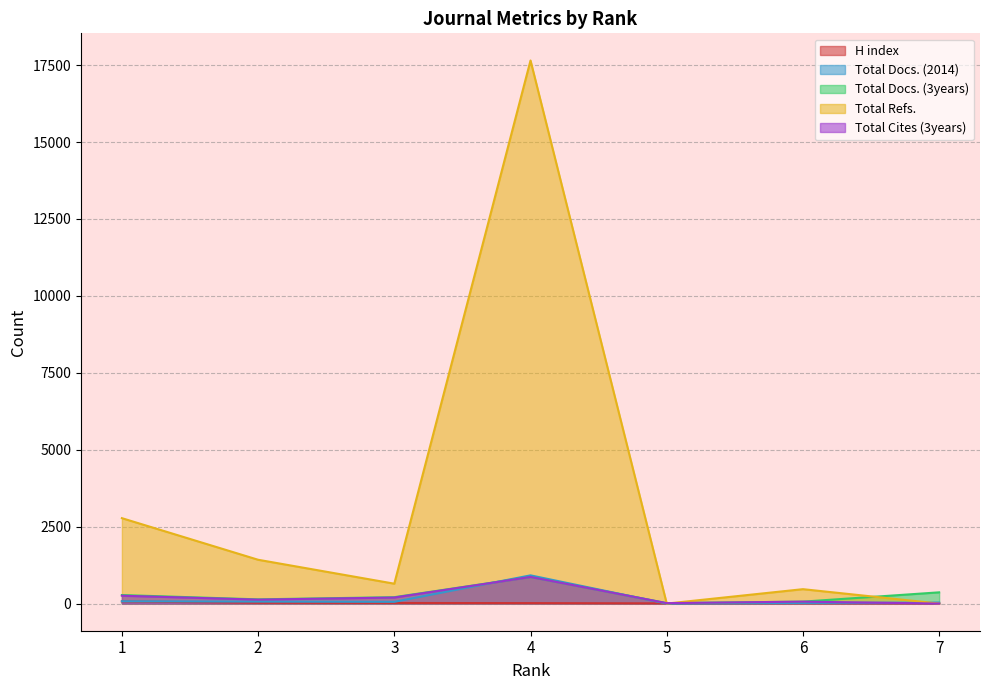

How many lines are shown in the chart?

5